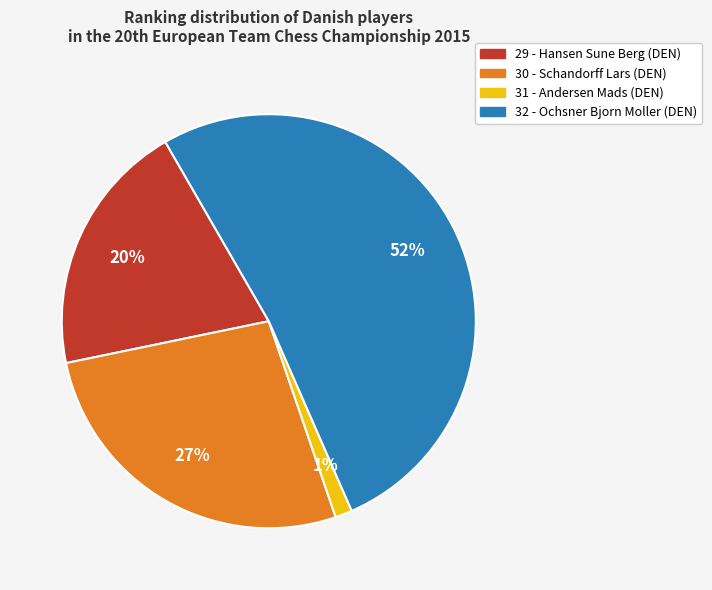

To the nearest percent, what percentage of the pie is 29 - Hansen Sune Berg (DEN)?

20%